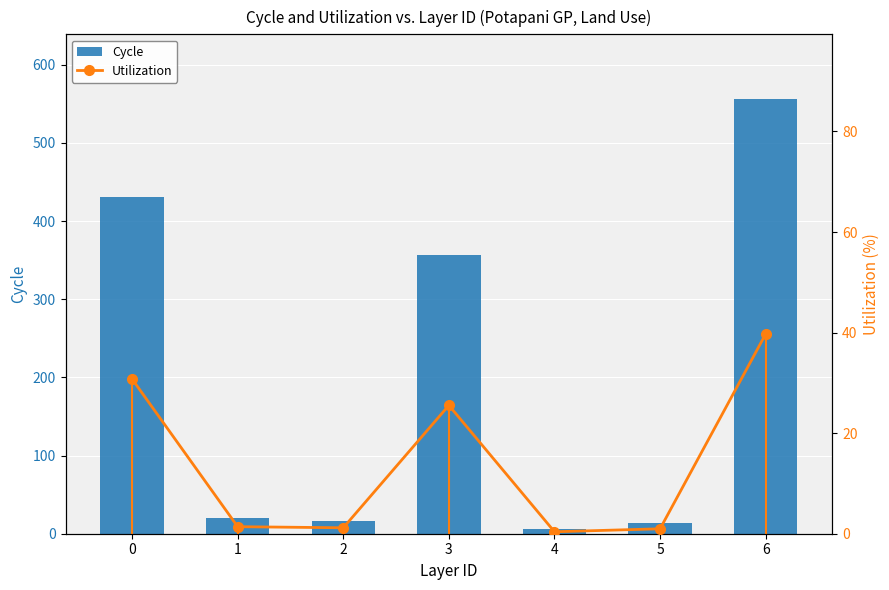

Reading left to right, what are all the values shown in this chart?

Cycle: 0=430.4	1=19.6	2=16.5	3=357.3	4=5.5	5=13.7	6=555.7
Utilization: 0=30.8	1=1.4	2=1.2	3=25.5	4=0.4	5=1.0	6=39.7